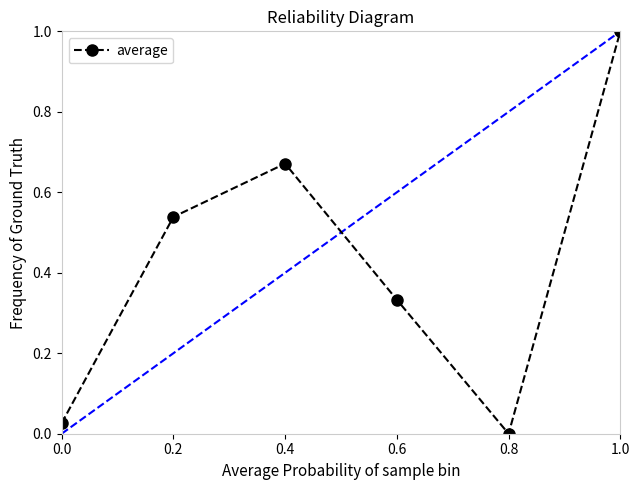

Where is the data nearest to the value 0?

0.8